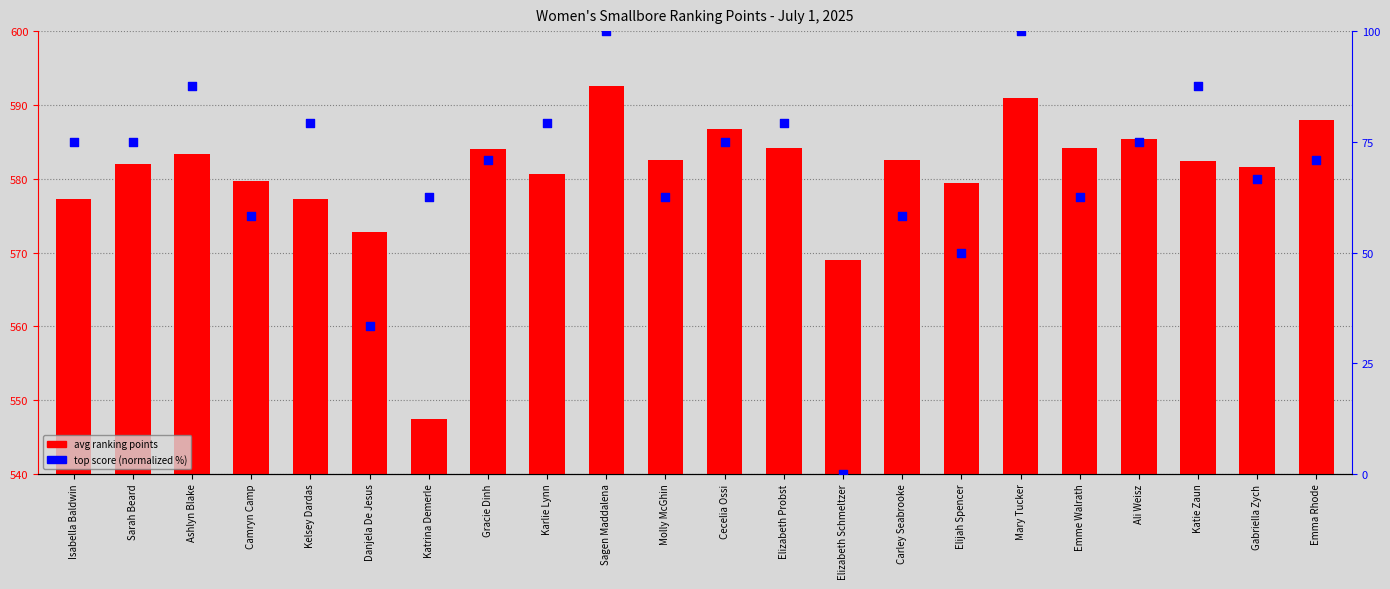

What is the total value across all series at Gracie Dinh?

654.8